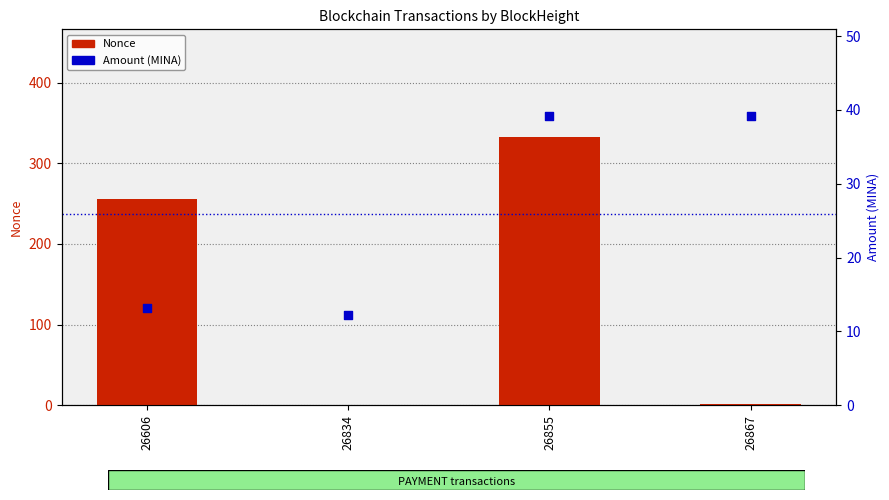

Which series has the largest total across all categories?

Nonce